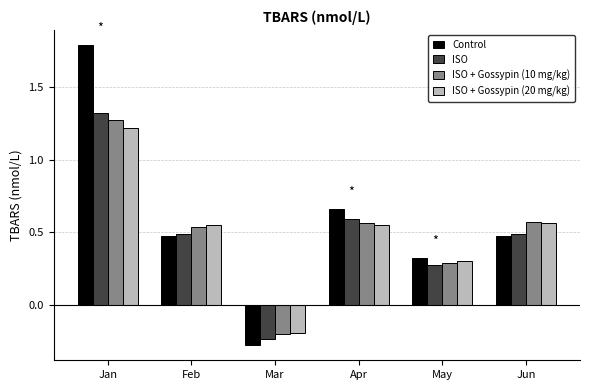

Which category has the highest value in the Control series?

Jan